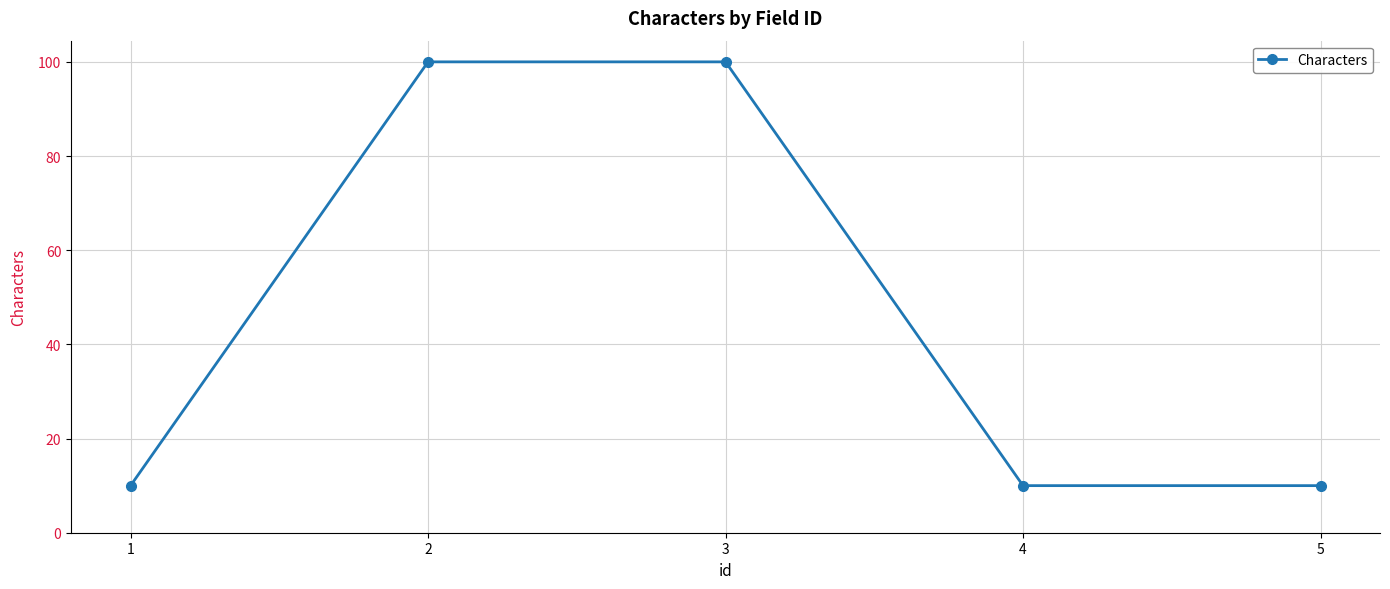

Reading right to left, what are all the values shown in this chart?

5=10	4=10	3=100	2=100	1=10